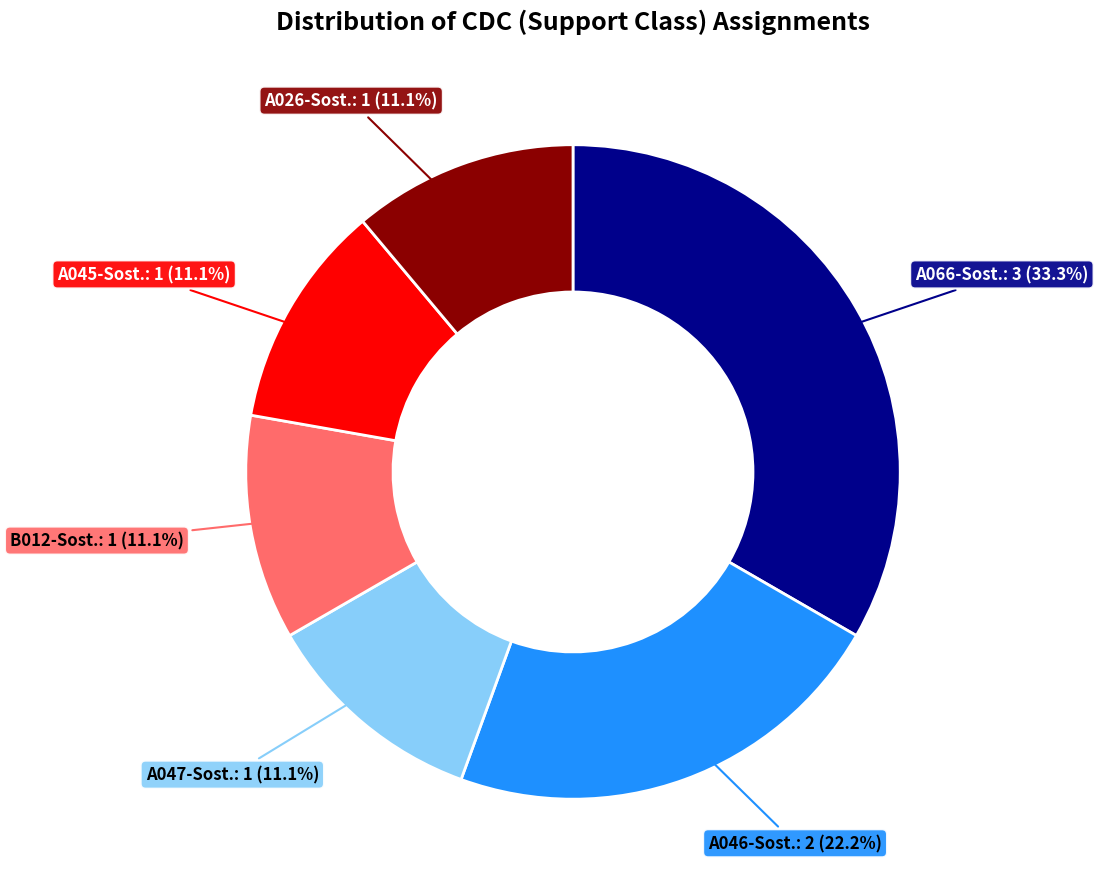

To the nearest percent, what percentage of the pie is A046-Sost.?

22%